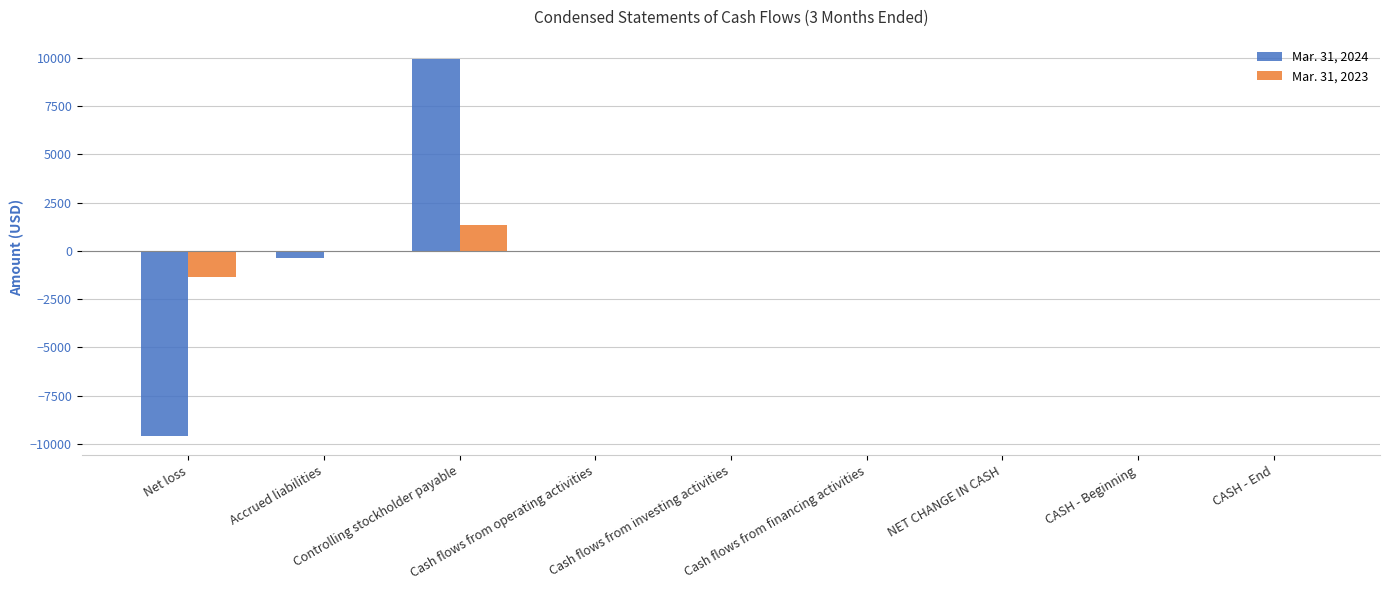

Is it true that Mar. 31, 2024 equals 0 at Cash flows from operating activities?

True